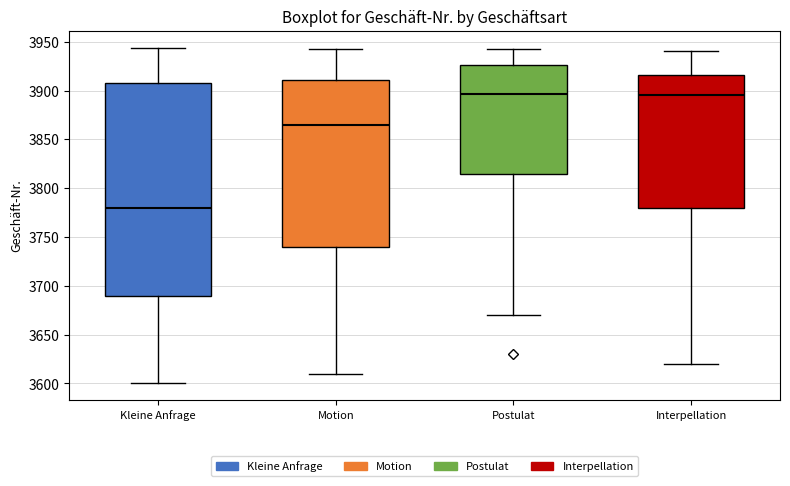

Reading left to right, read every box against the y-axis: the position of its median line, the range the box covers, and the ends of its whiskers. The values are not printed on the chart, so give them approximately, as read against the axis.

Kleine Anfrage: median 3780, box 3690 to 3905, whiskers 3600 to 3945
Motion: median 3865, box 3740 to 3910, whiskers 3610 to 3945
Postulat: median 3895, box 3815 to 3925, whiskers 3670 to 3940
Interpellation: median 3895, box 3780 to 3915, whiskers 3620 to 3940